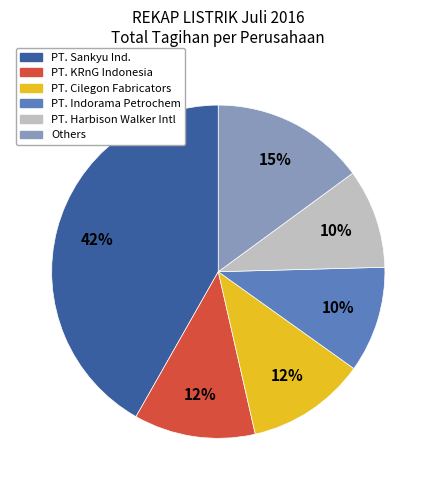

Is there a majority slice in this chart?

No